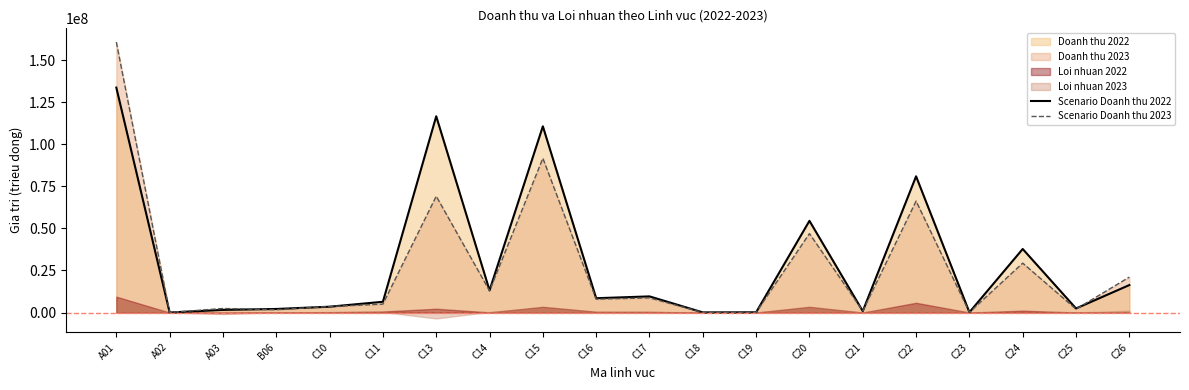

What is the label of the 13th point from the right?

C14